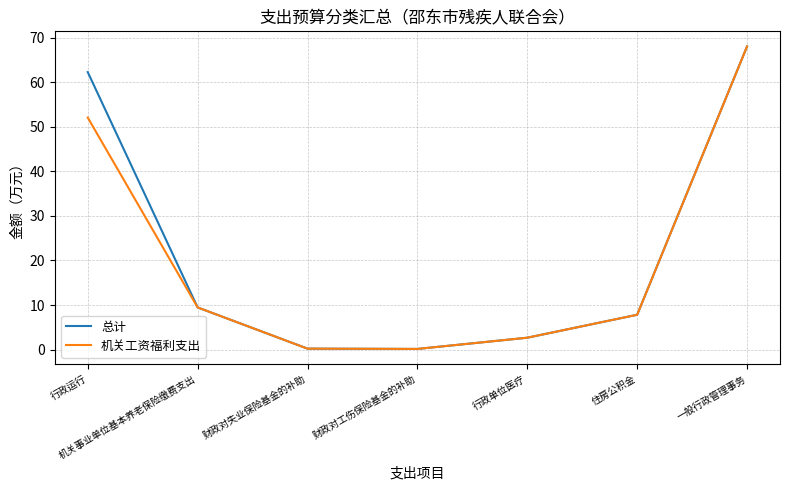

At which label is 总计 closest to 34?

机关事业单位基本养老保险缴费支出